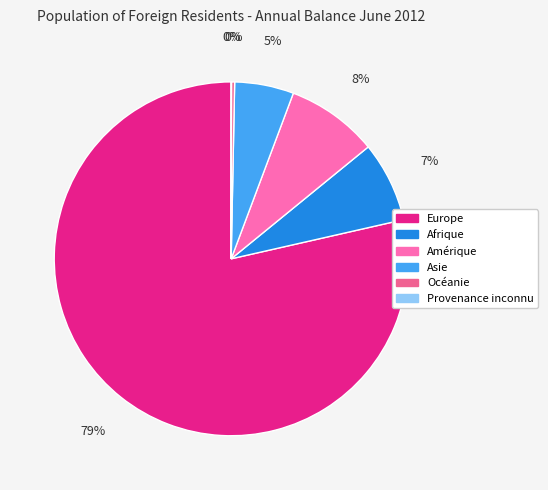

Which has a higher value, Europe or Océanie?

Europe